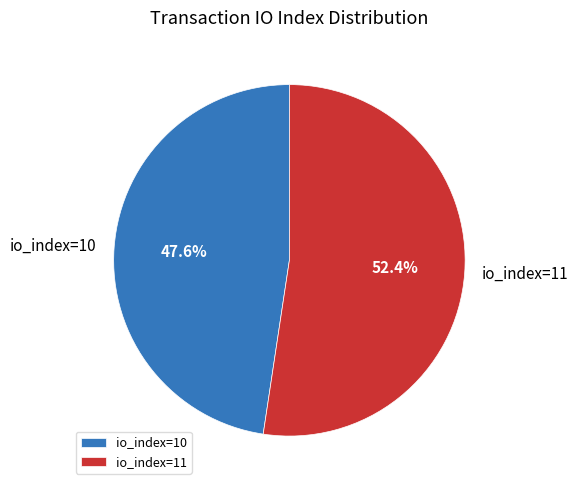

What is the total percentage of io_index=10 and io_index=11?

100.0%